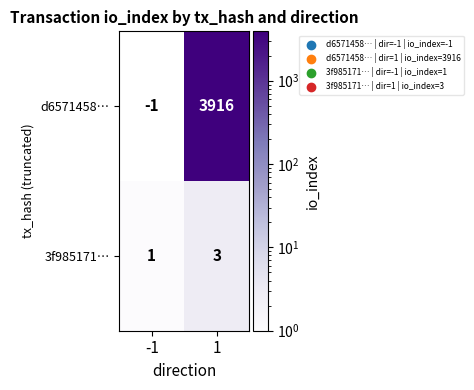

Rank the series by their average value, from highest to lowest.

d6571458…, 3f985171…